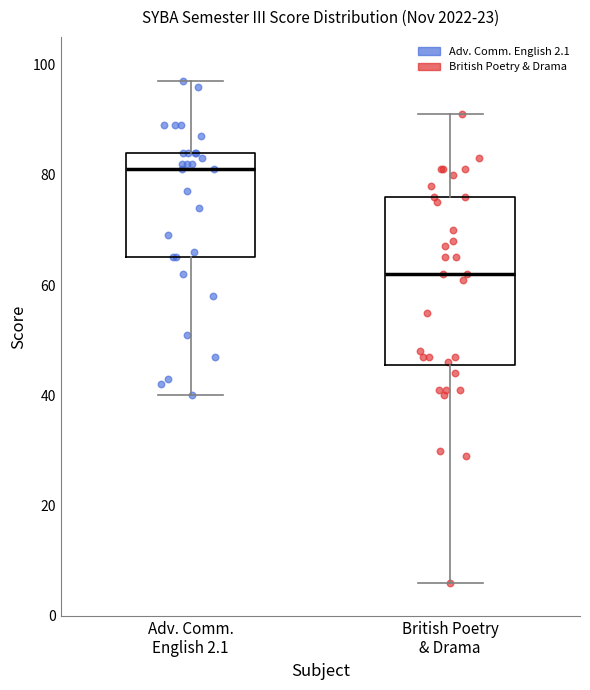

Reading left to right, read every box against the y-axis: the position of its median line, the range the box covers, and the ends of its whiskers. The values are not printed on the chart, so give them approximately, as read against the axis.

Adv. Comm. English 2.1: median 82, box 66 to 84, whiskers 40 to 98
British Poetry & Drama: median 62, box 46 to 76, whiskers 6 to 92